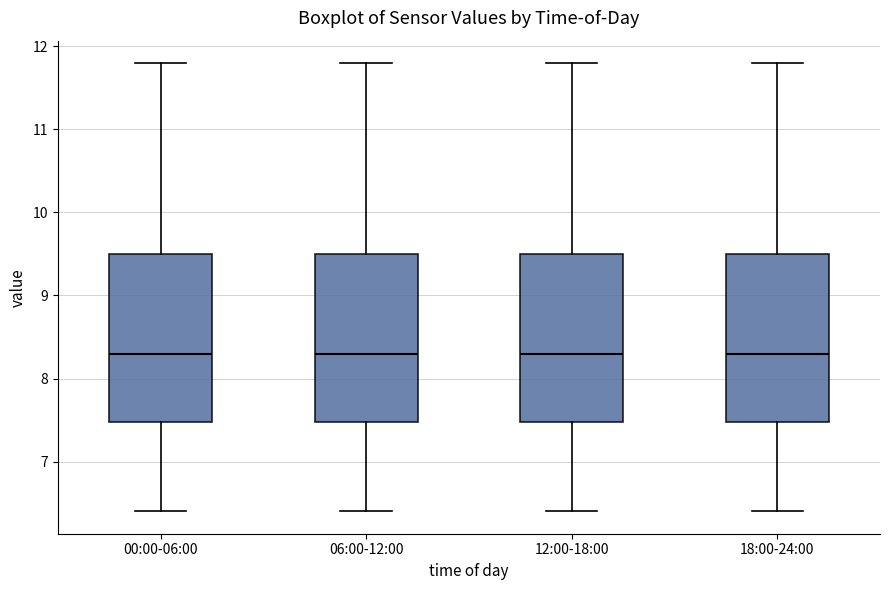

Where does the lower whisker of the box for 12:00-18:00 end on the y-axis? The values are not printed on the chart, so give them approximately, as read against the axis.

6.4